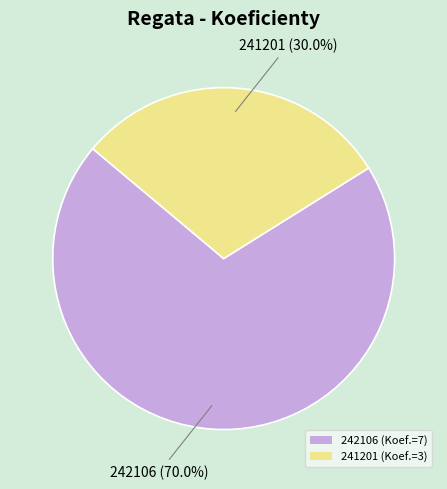

Which slice represents more than half of the pie?

242106